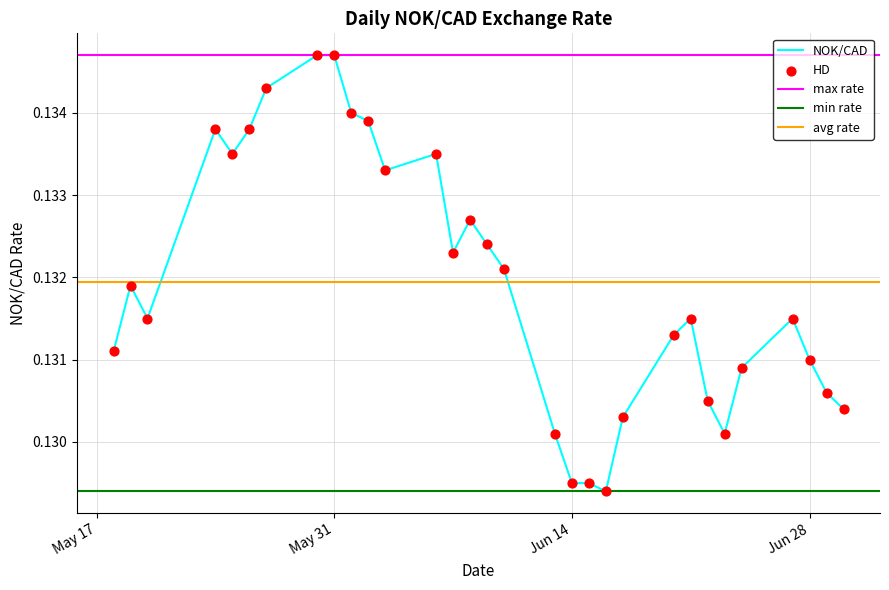

Which has a higher value, 2022-05-25 or 2022-05-30?

2022-05-30